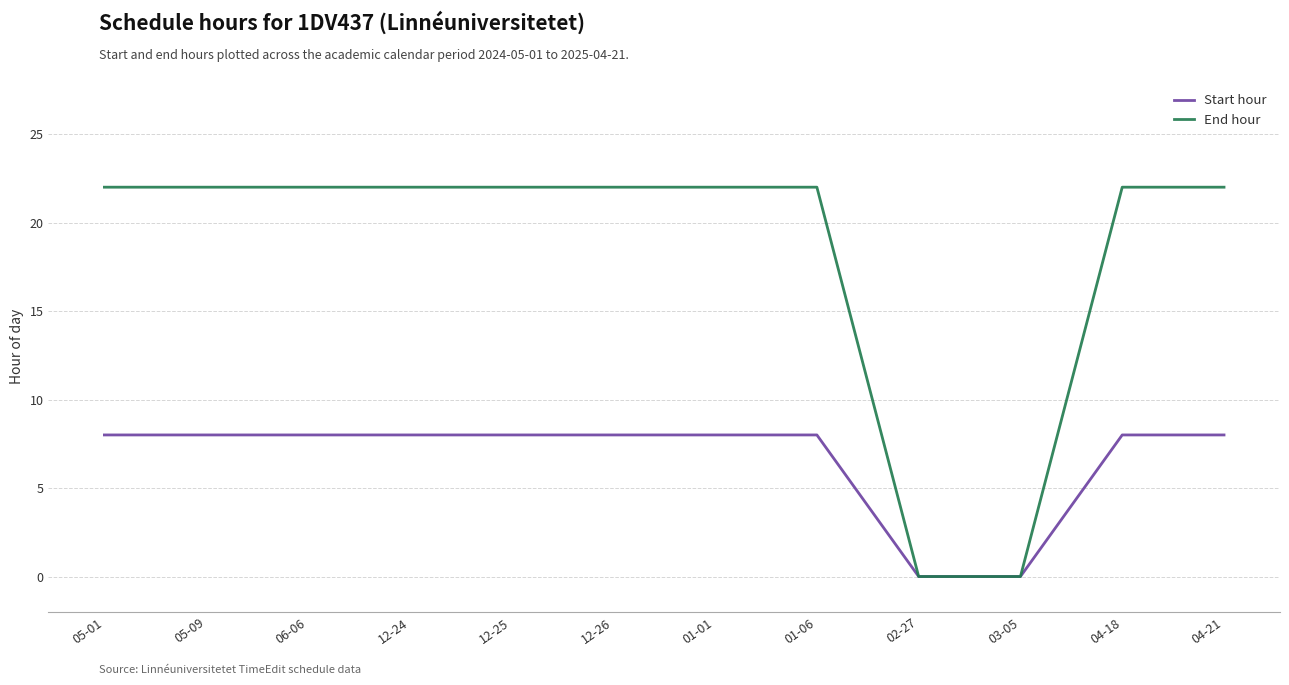

List the series in order of their overall mean, lowest first.

Start hour, End hour